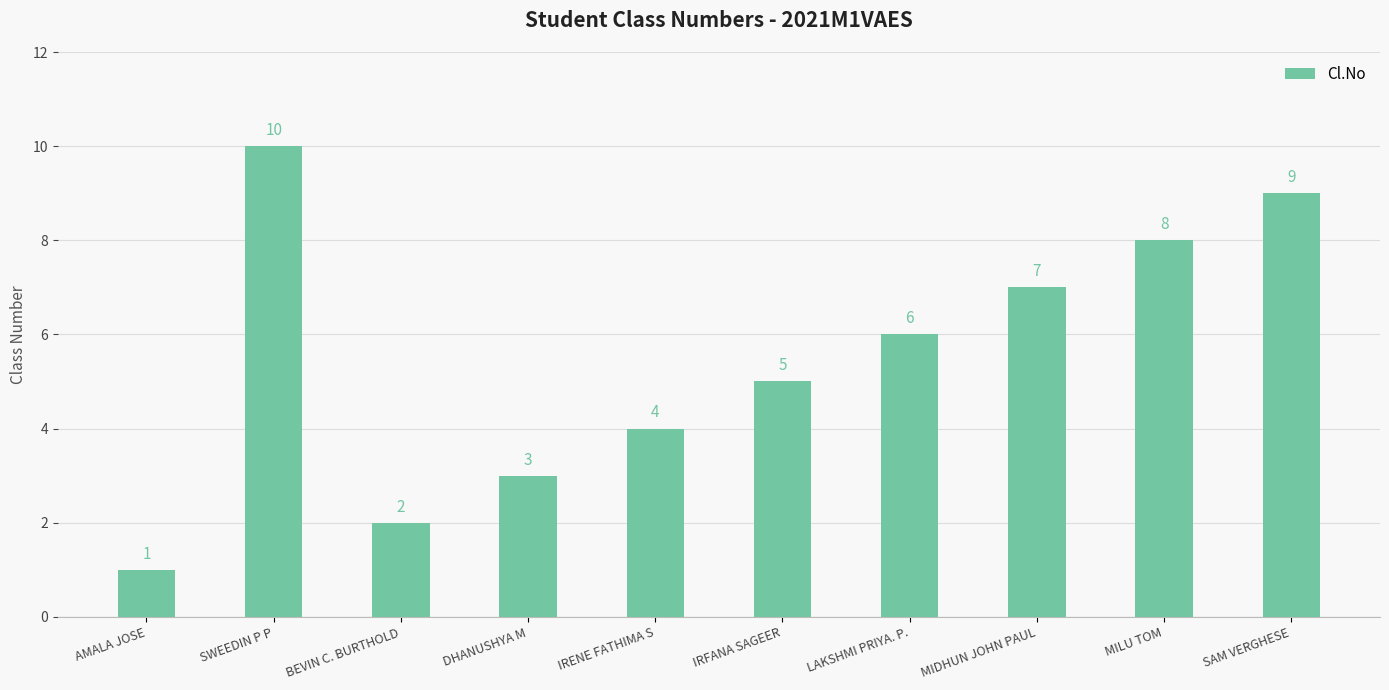

What is the greatest value displayed?

10